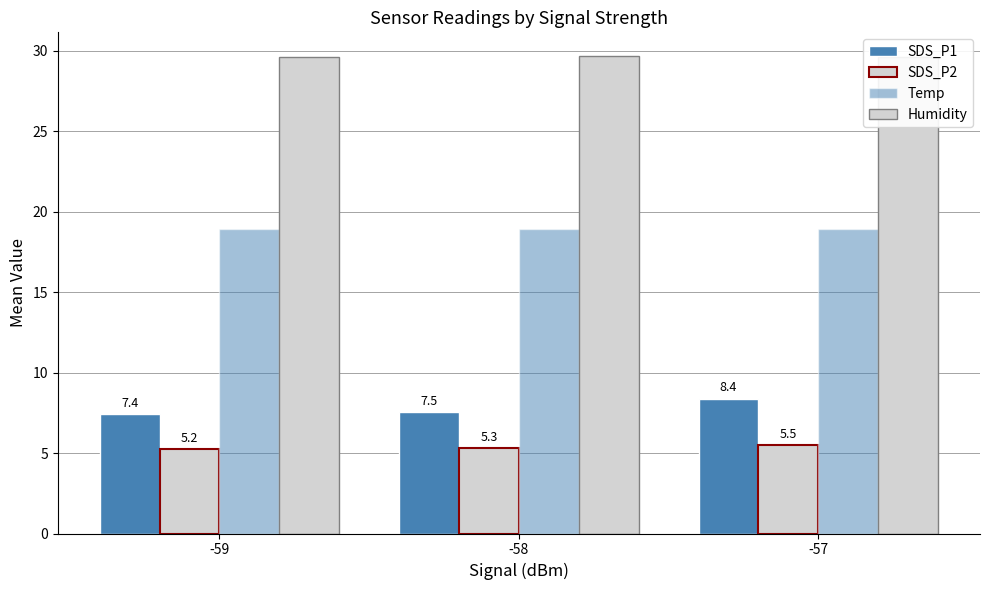

Reading right to left, what are all the values shown in this chart?

SDS_P1: 8.4	7.5	7.4
SDS_P2: 5.5	5.3	5.2
Temp: 18.9	18.9	18.9
Humidity: 29.6	29.7	29.6